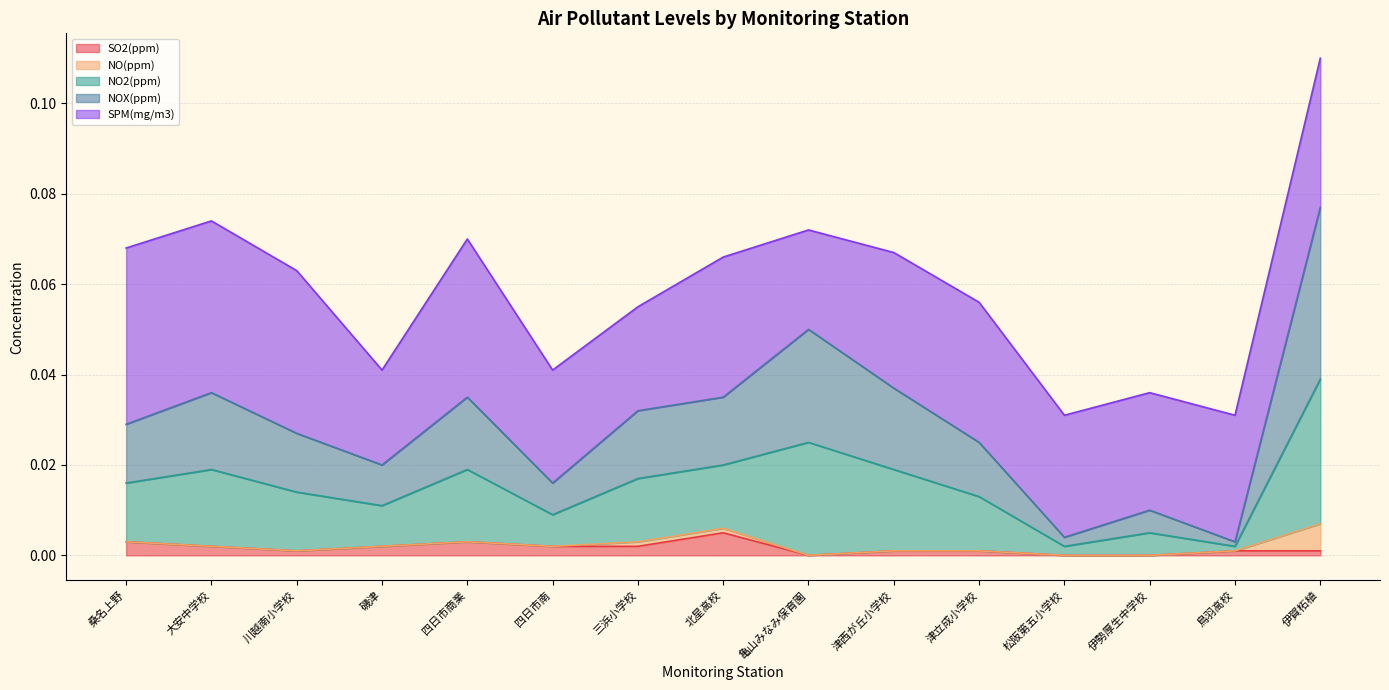

The SO2(ppm) series shows 0.0 at 津西が丘小学校. True or false?

False